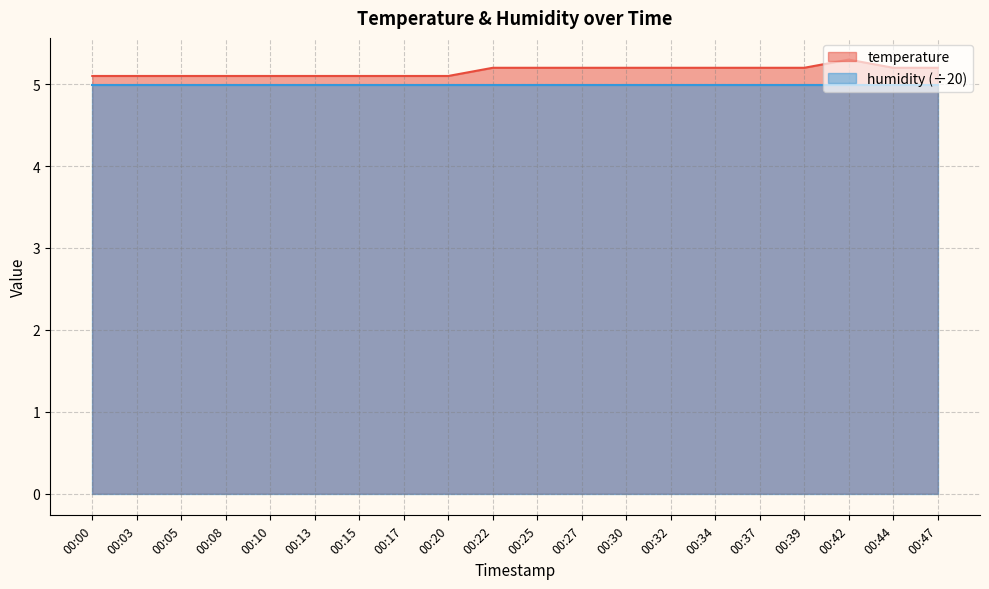

How many points are higher than both their immediate neighbors (excluding endpoints)?

1